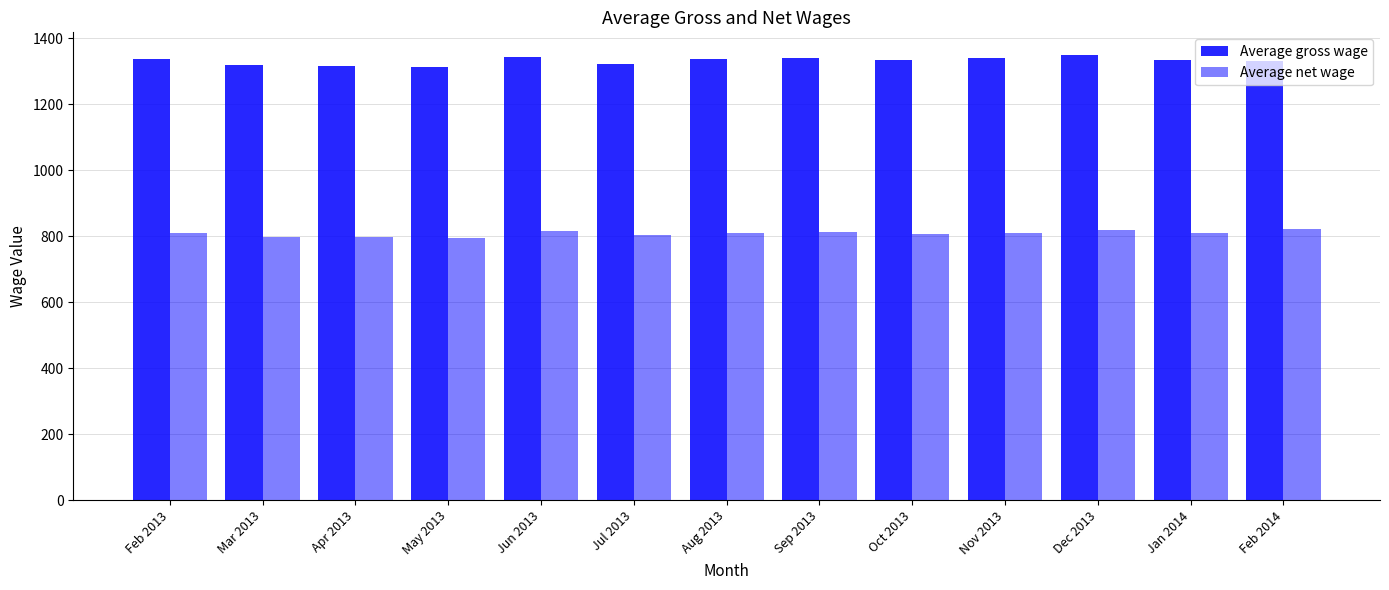

What is the value of the Average gross wage bar at the 10th from the left?

1340